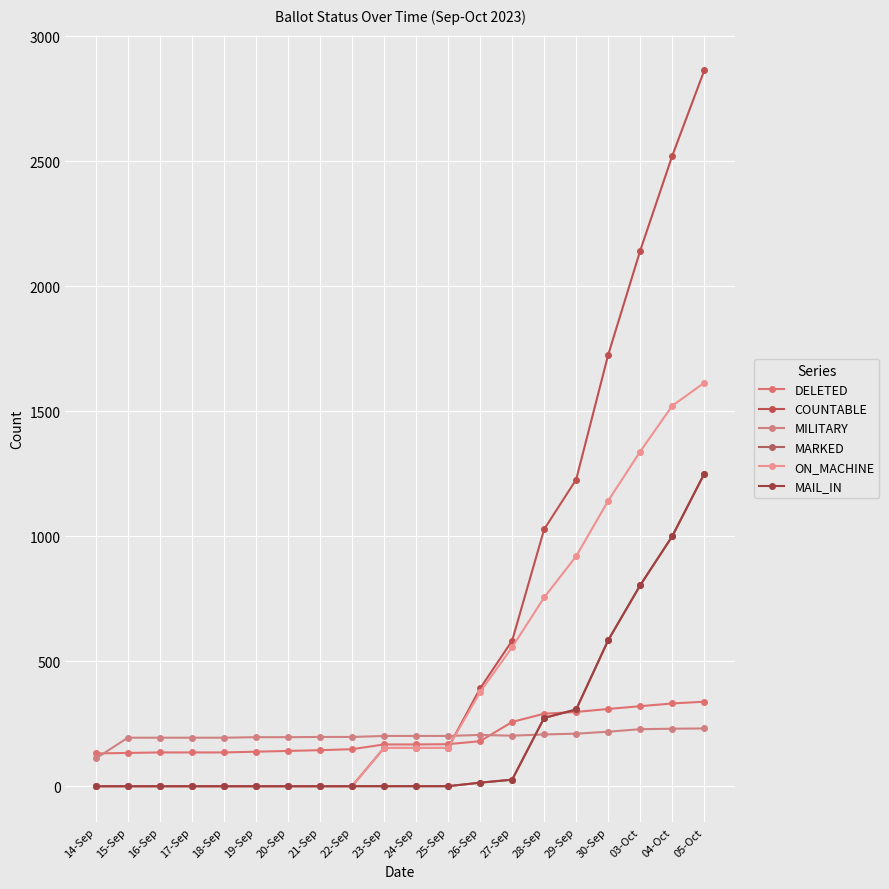

How many interior local peaks does the MILITARY series have?

1